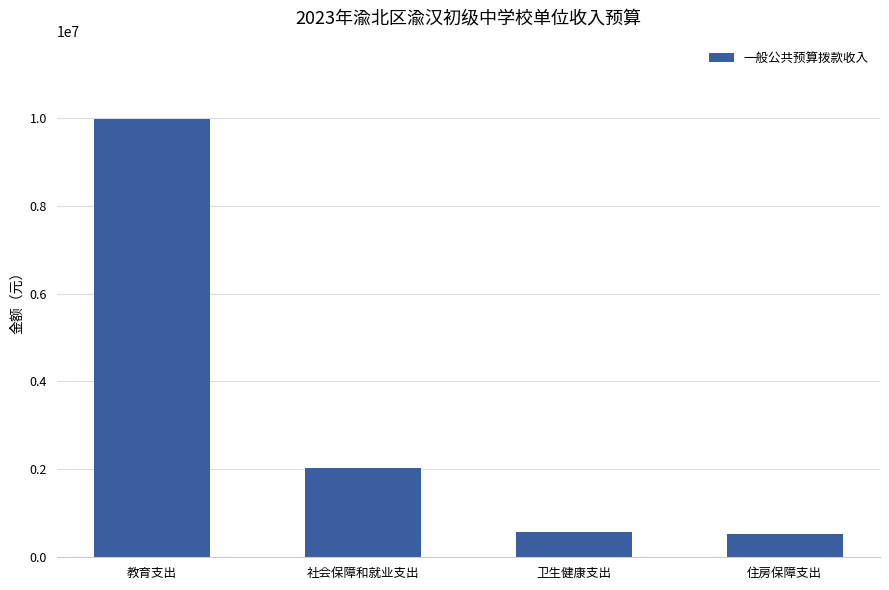

Which label corresponds to the largest value in the chart?

教育支出